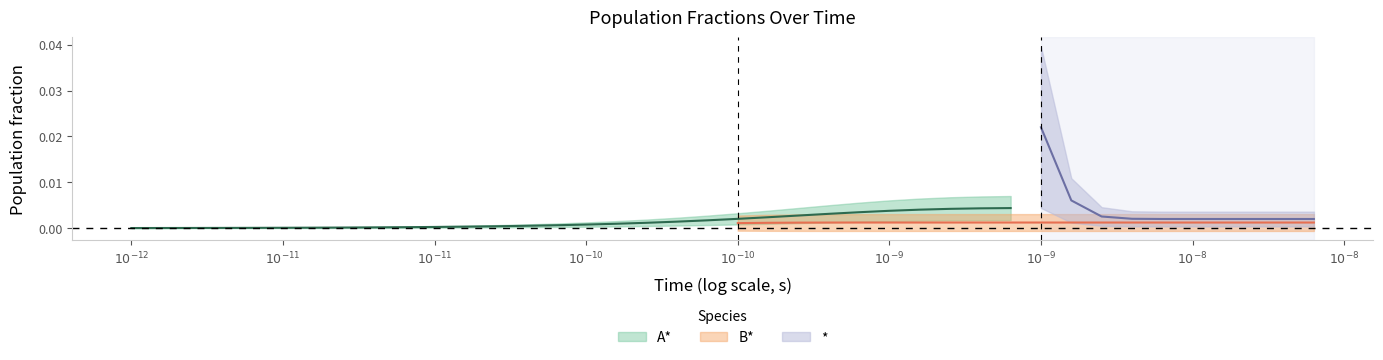

Rank the series at 21 from highest to lowest value.

*, A*, B*